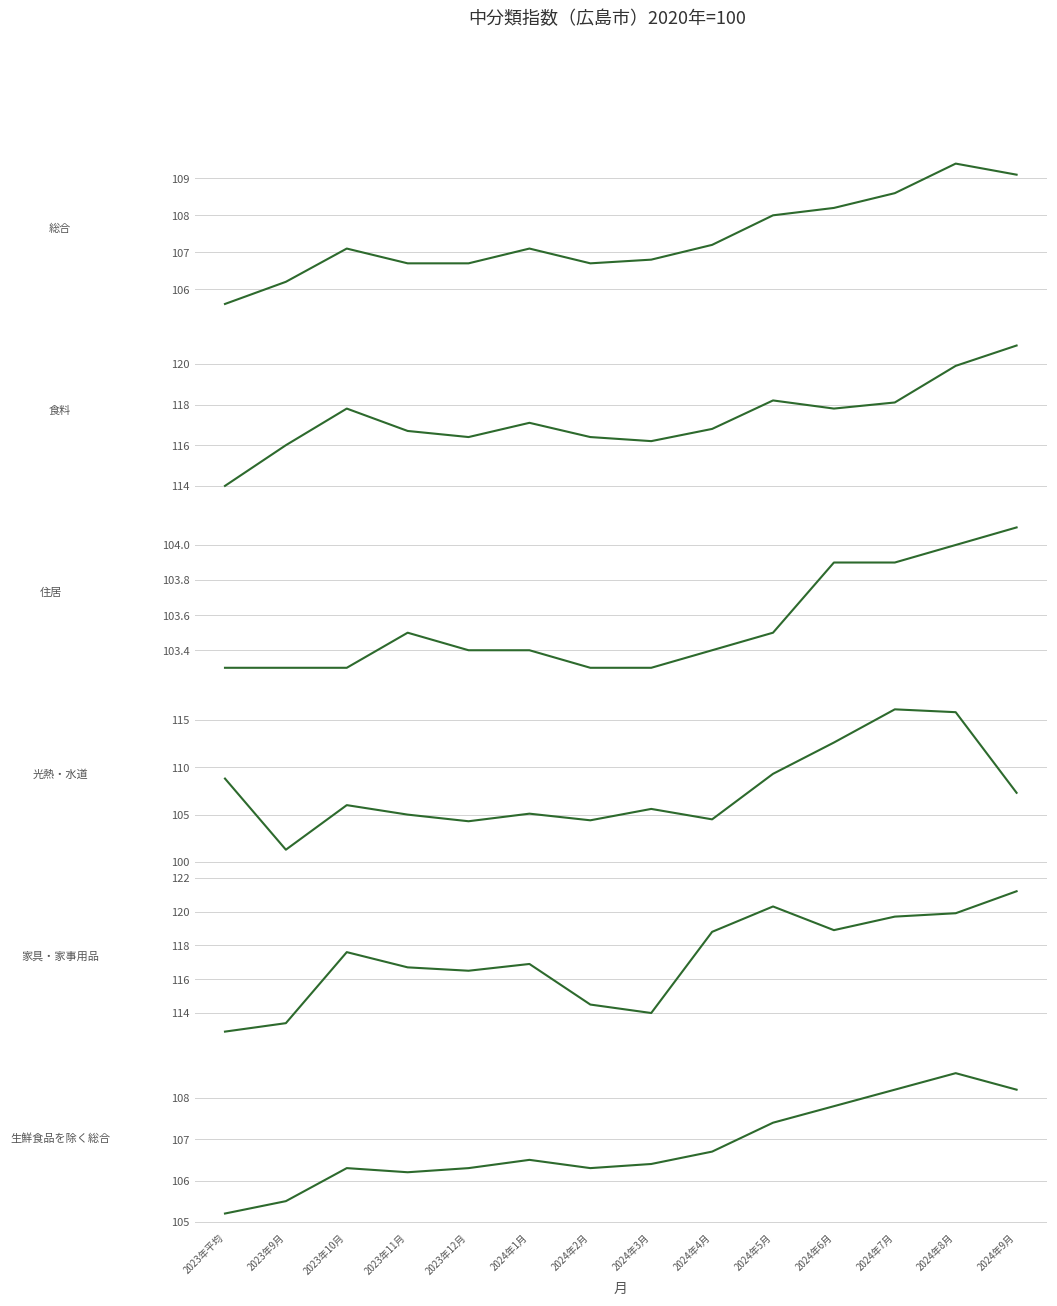

At 2023年10月, list the series in order from smallest to largest.

住居, 光熱・水道, 生鮮食品を除く総合, 総合, 家具・家事用品, 食料